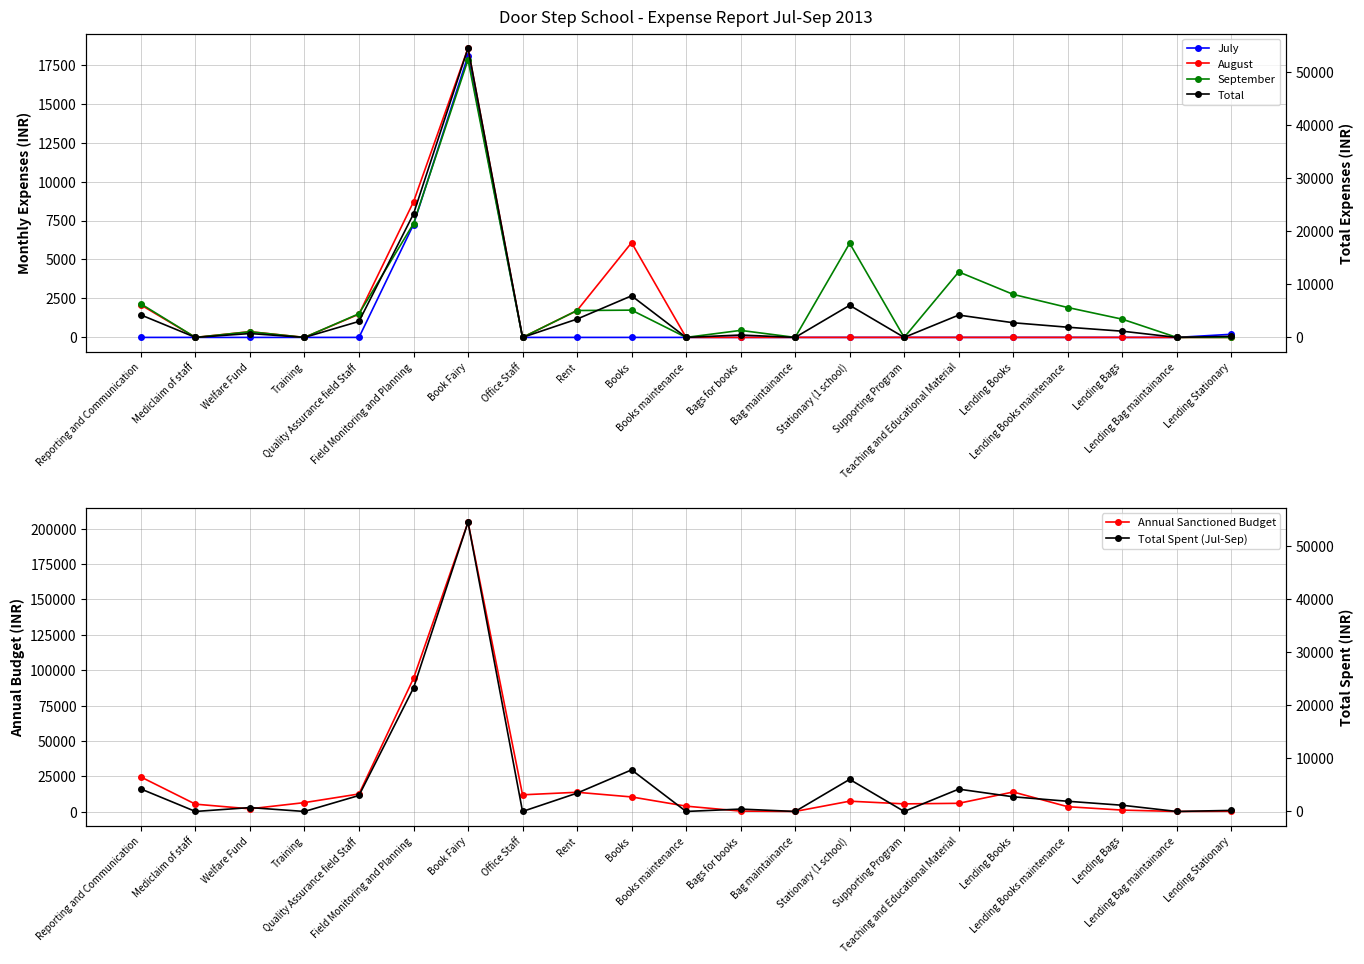

Reading left to right, what are all the values shown in this chart?

July: 0	0	0	0	0	7243	18072	0	0	0	0	0	0	0	0	0	0	0	0	0	200
August: 2082	0	369	0	1492	8699	18564	0	1725	6079	0	0	0	0	0	0	0	0	0	0	0
September: 2151	0	361	0	1519	7302	17822	0	1725	1750	0	450	0	6042	0	4203	2760	1919	1170	0	0
Annual Sanctioned Budget: 24600	5400	2100	6500	12600	94260	204600	12000	13800	10500	4000	500	250	7500	5600	6000	14000	3600	1200	240	400
Total: 4233	0	730	0	3011	23244	54458	0	3450	7829	0	450	0	6042	0	4203	2760	1919	1170	0	200
Total Spent (Jul-Sep): 4233	0	730	0	3011	23244	54458	0	3450	7829	0	450	0	6042	0	4203	2760	1919	1170	0	200